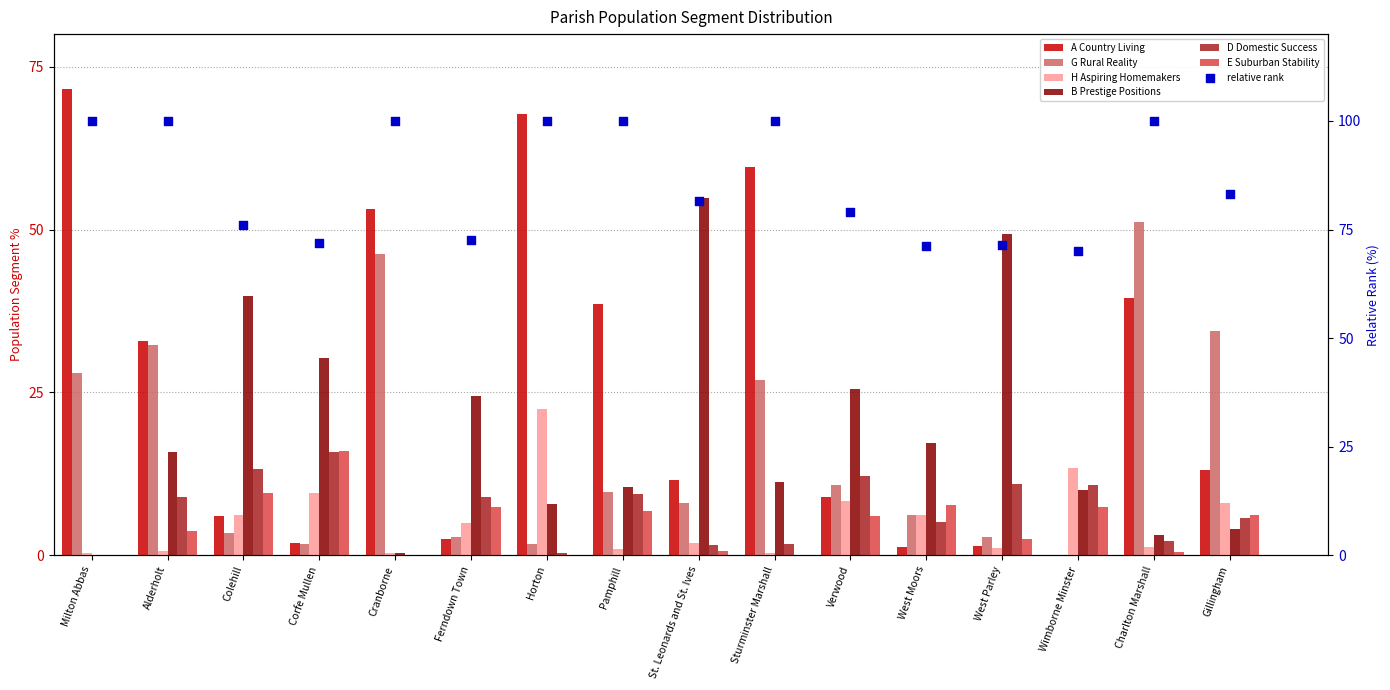

At which category is the sum across all series the highest?

Milton Abbas